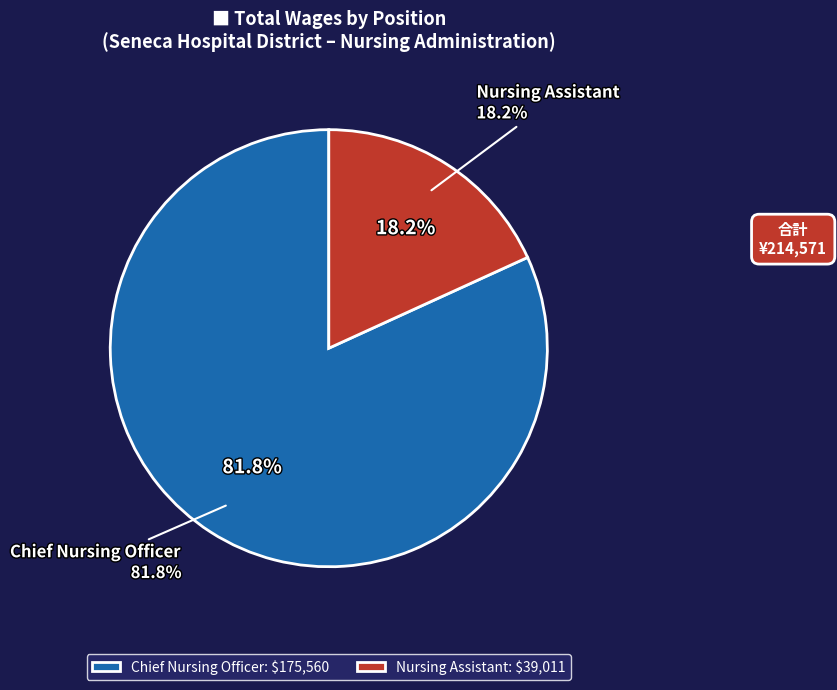

To the nearest percent, what is the difference between the Nursing Assistant and Chief Nursing Officer slice percentages?

64%